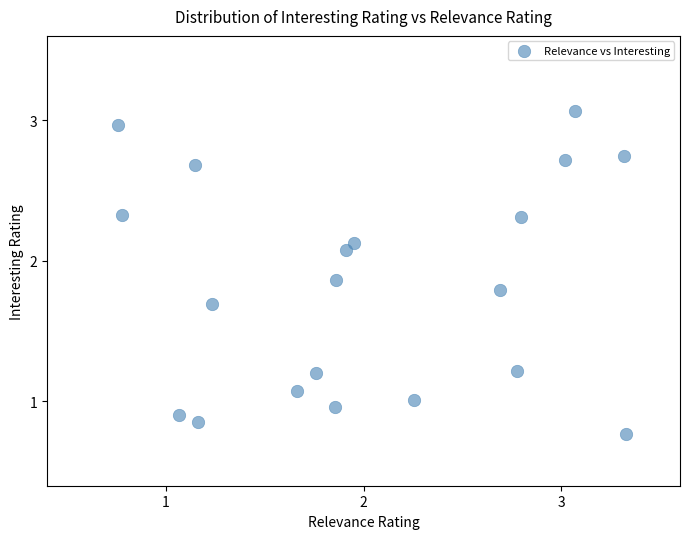

What is the range of Y values (max minus min)?

2.3